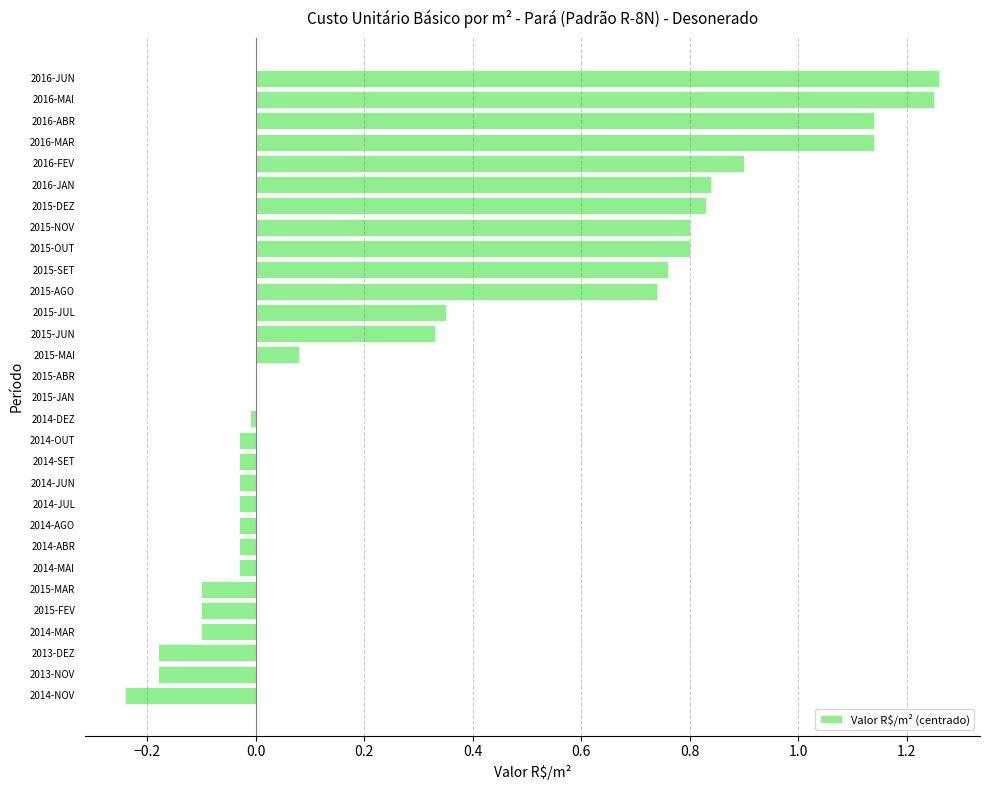

The value at 2015-JAN is 0.0. True or false?

True